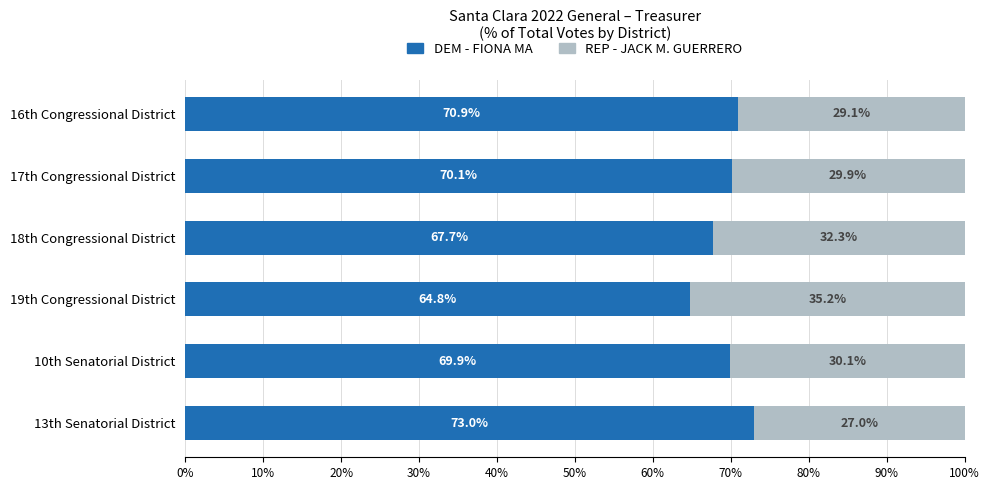

True or false: DEM - FIONA MA has a value of 73.0 at 13th Senatorial District.

True